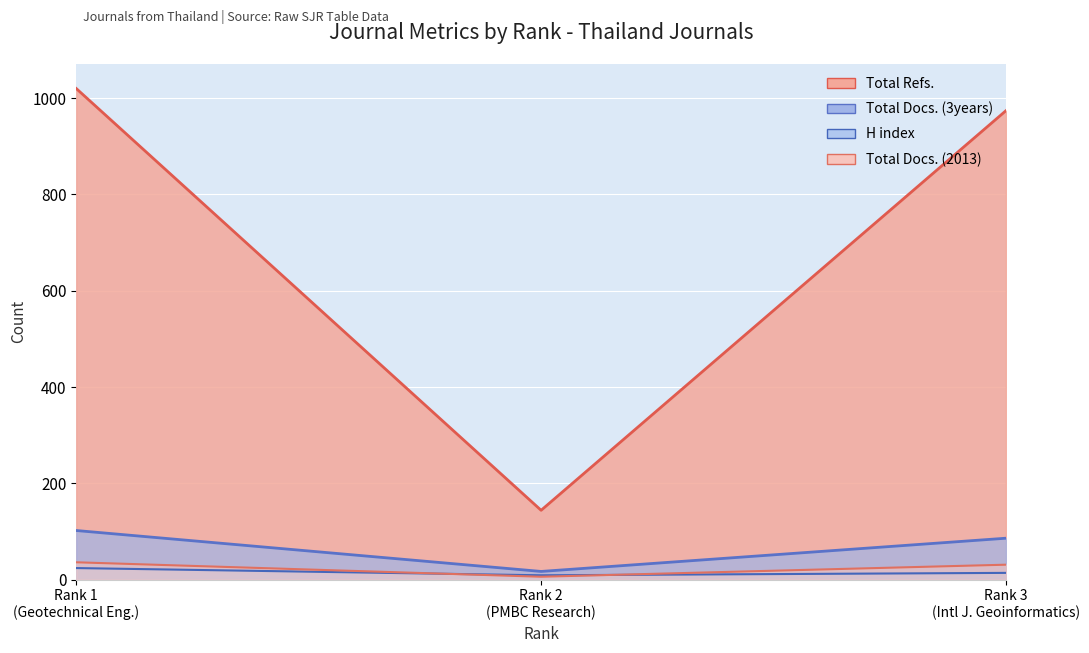

Reading left to right, extract all data points from this chart.

H index: 24	9	14
Total Docs. (2013): 36	6	31
Total Docs. (3years): 102	17	86
Total Refs.: 1020	144	974